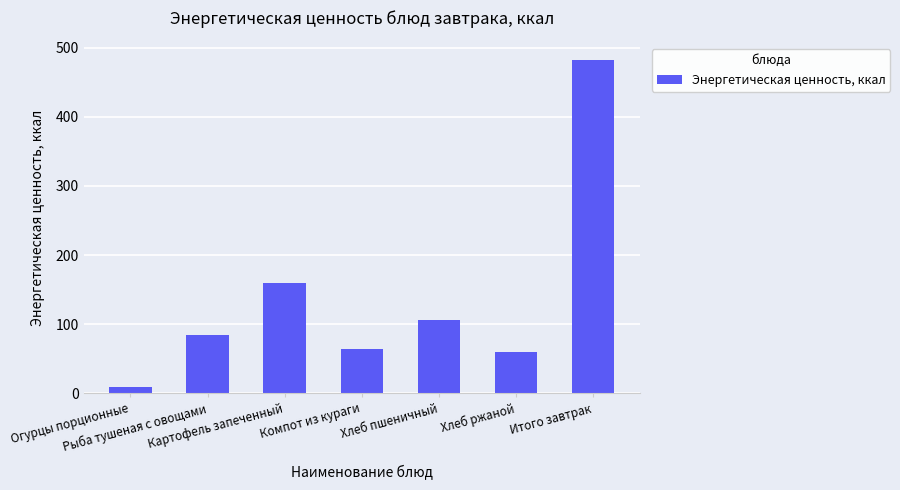

What is the label of the 5th bar from the left?

Хлеб пшеничный